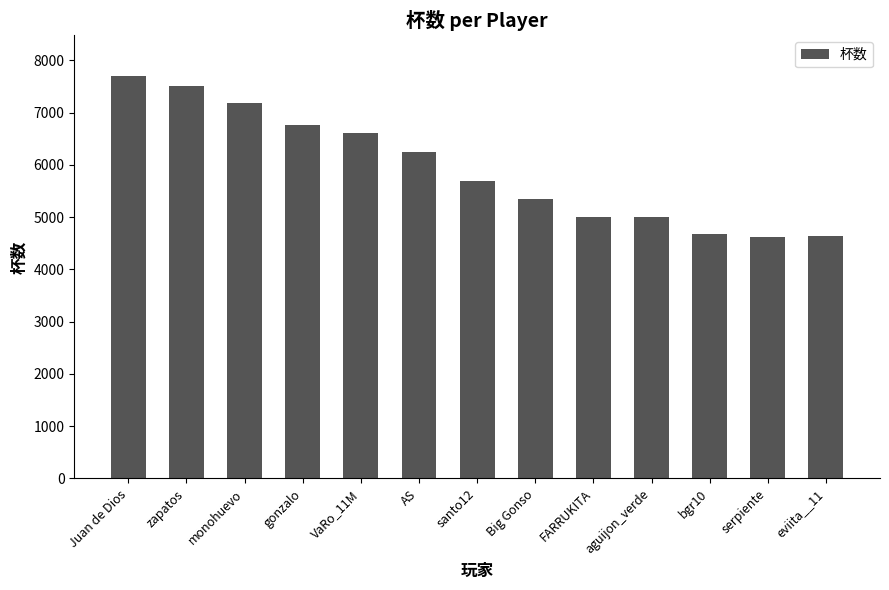

What is the maximum value shown in the chart?

7709